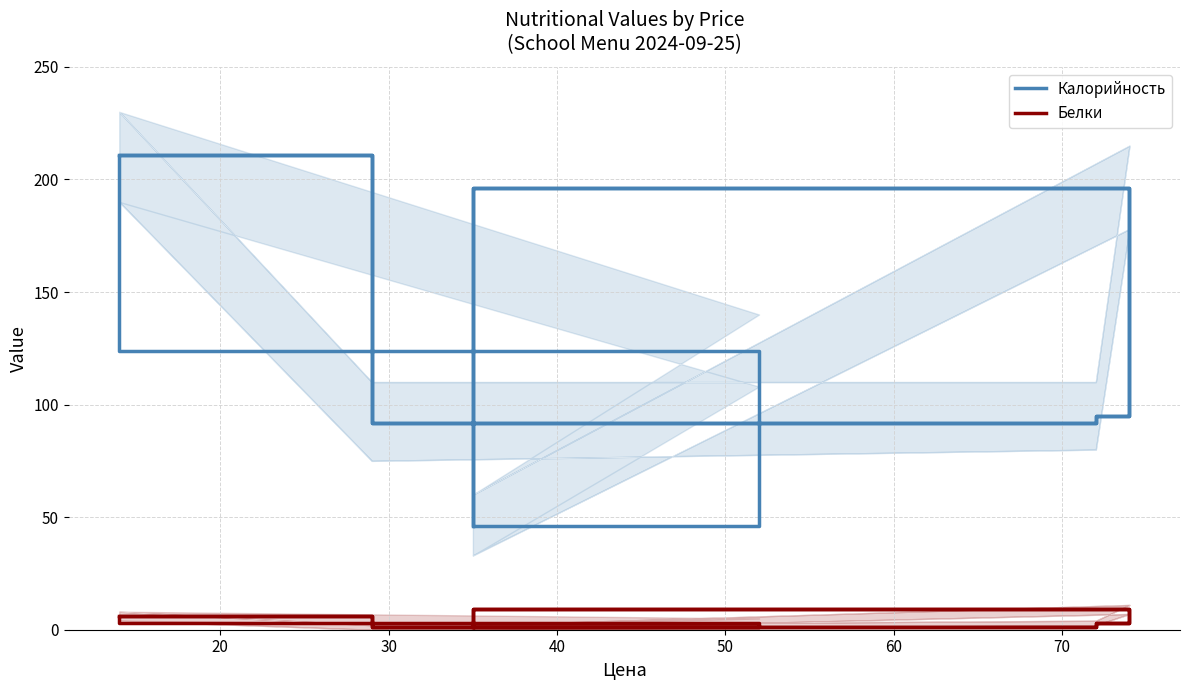

List the series in order of their peak value, highest first.

Калорийность, Белки